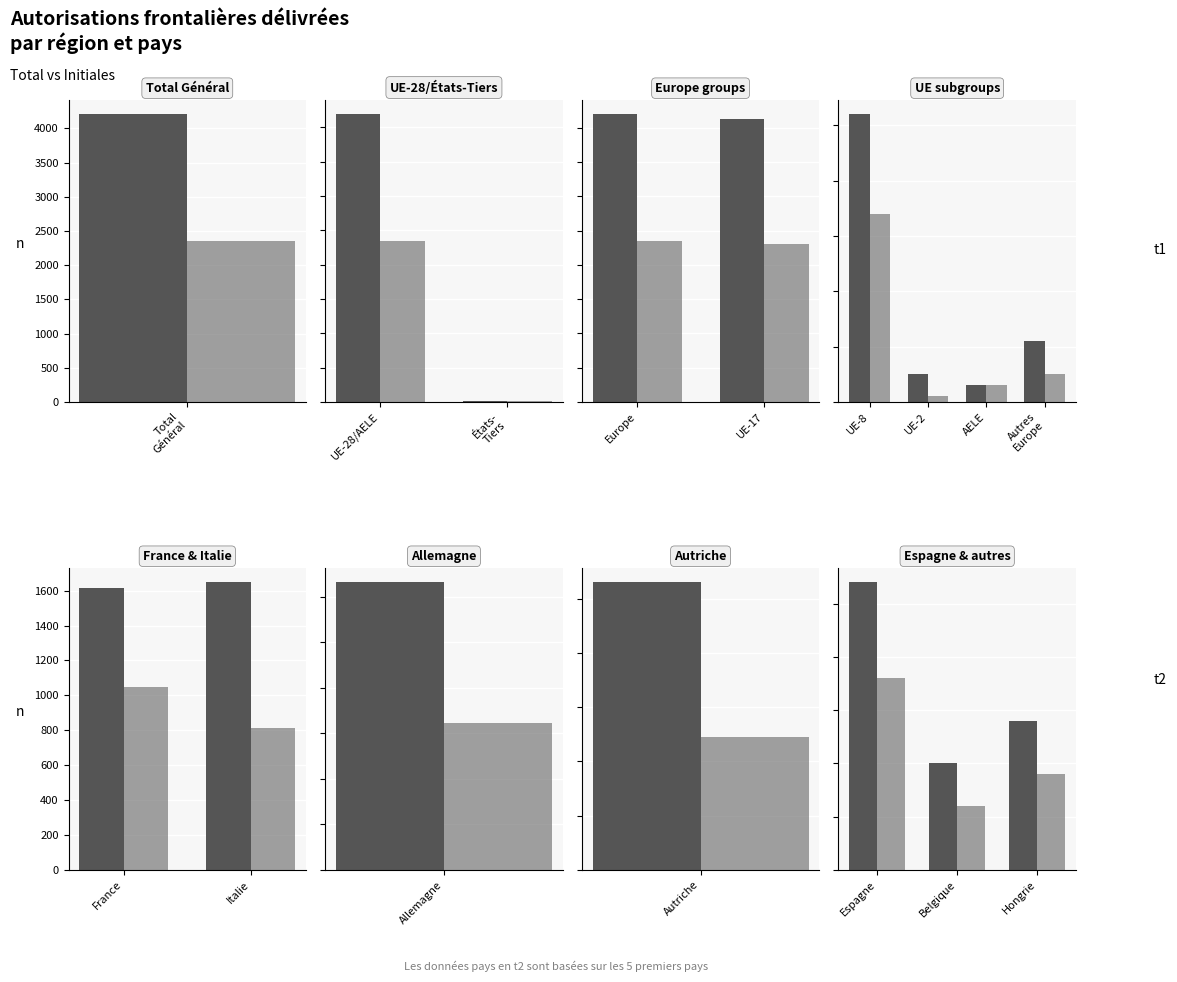

Does the chart contain any negative values?

No